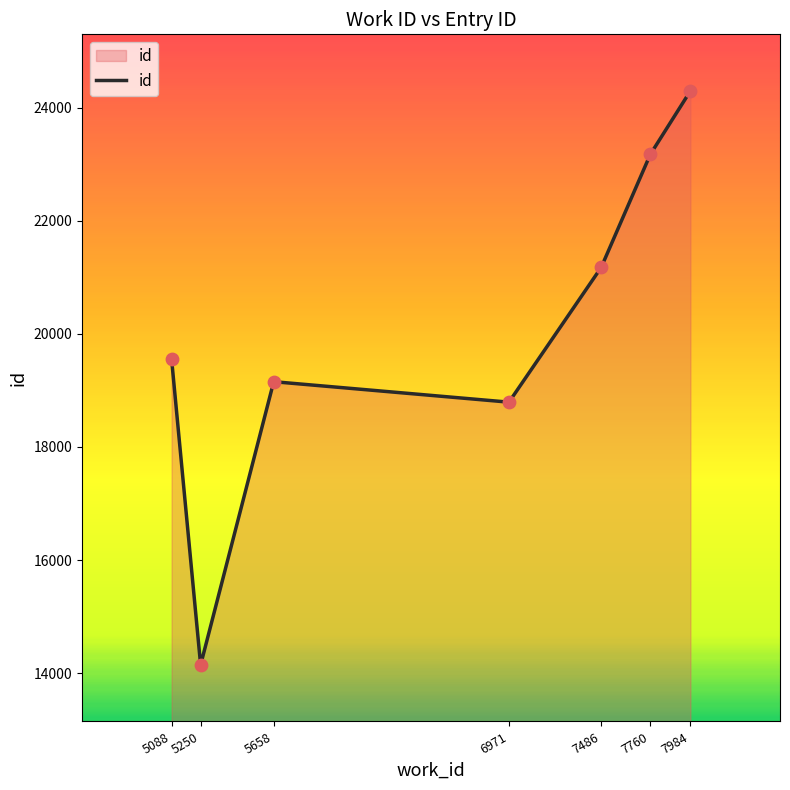

What is the ratio of the value at 5088 to the value at 7486?

0.9